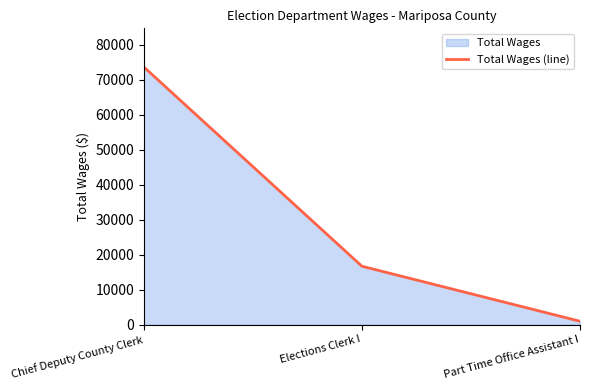

Reading left to right, transcribe all the data shown in this chart.

Chief Deputy County Clerk=73656	Elections Clerk I=16690	Part Time Office Assistant I=958